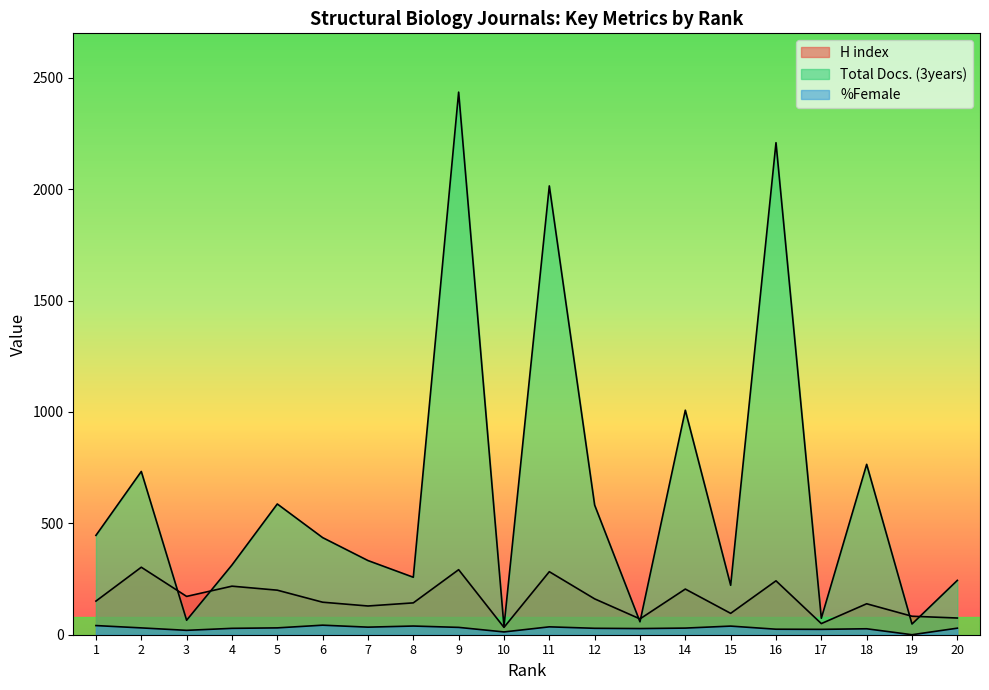

Between 5 and 9, which series saw the biggest shift?

Total Docs. (3years)